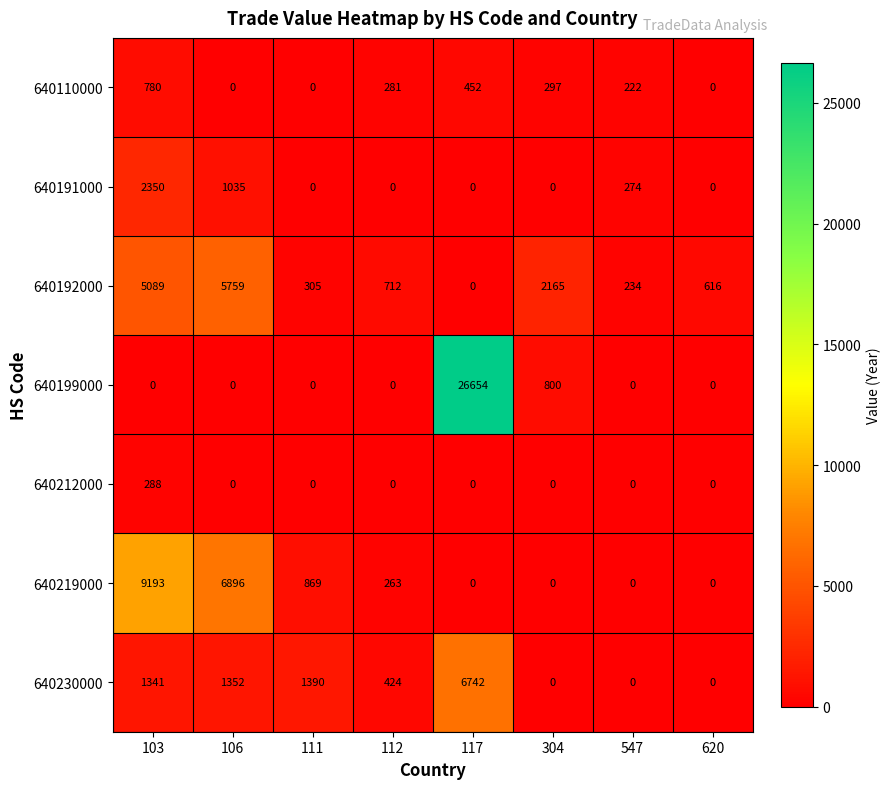

At which category is the sum across all series the highest?

117